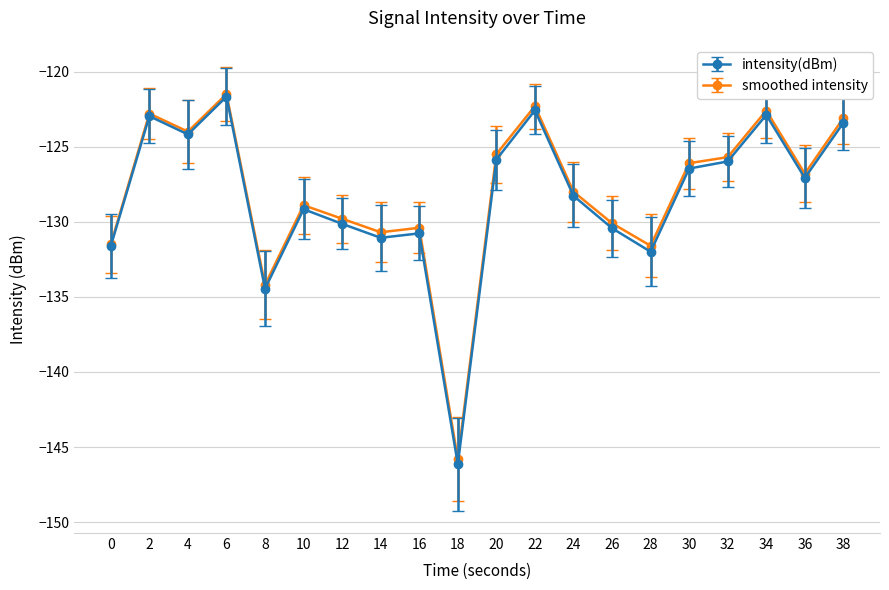

What is the total value across all series at 28?

-263.6